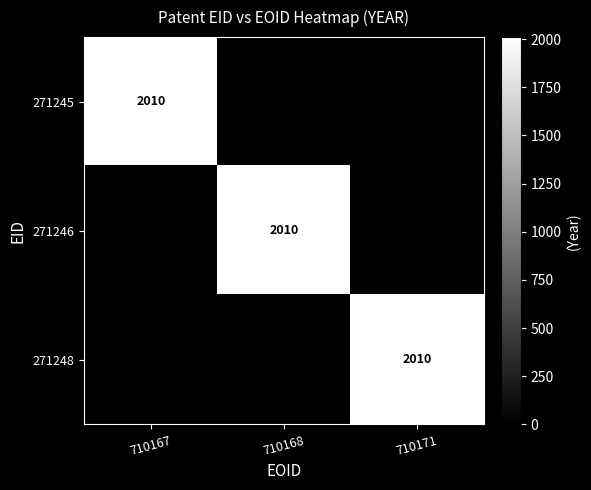

Reading left to right, list all the values displayed in this chart.

710167: 2010	0	0
710168: 0	2010	0
710171: 0	0	2010